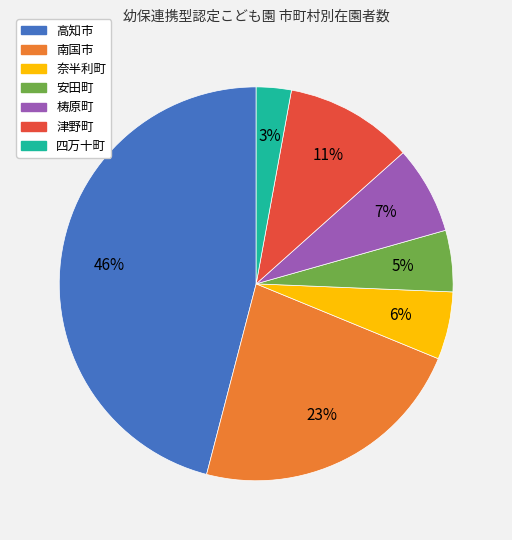

Which slice is the smallest?

四万十町